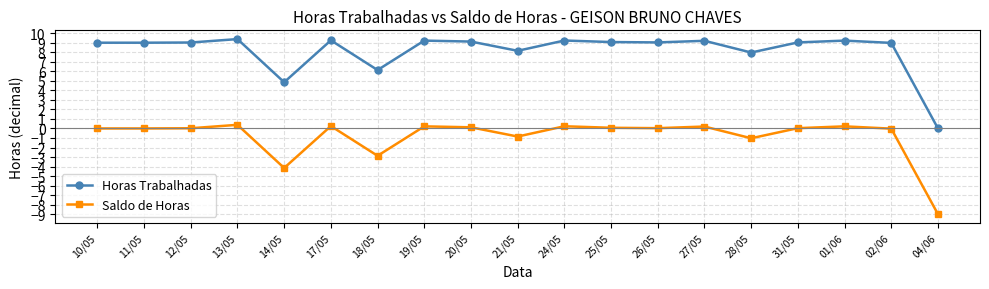

How many lines are shown in the chart?

2